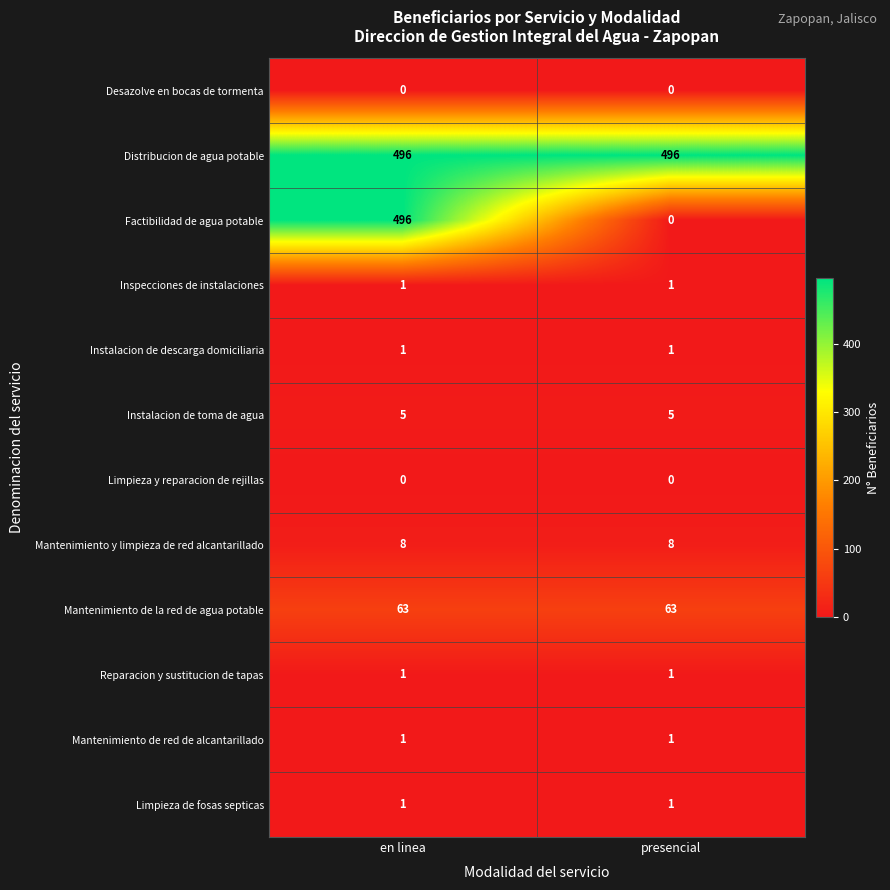

Which series changed the most between en linea and presencial?

Factibilidad de agua potable